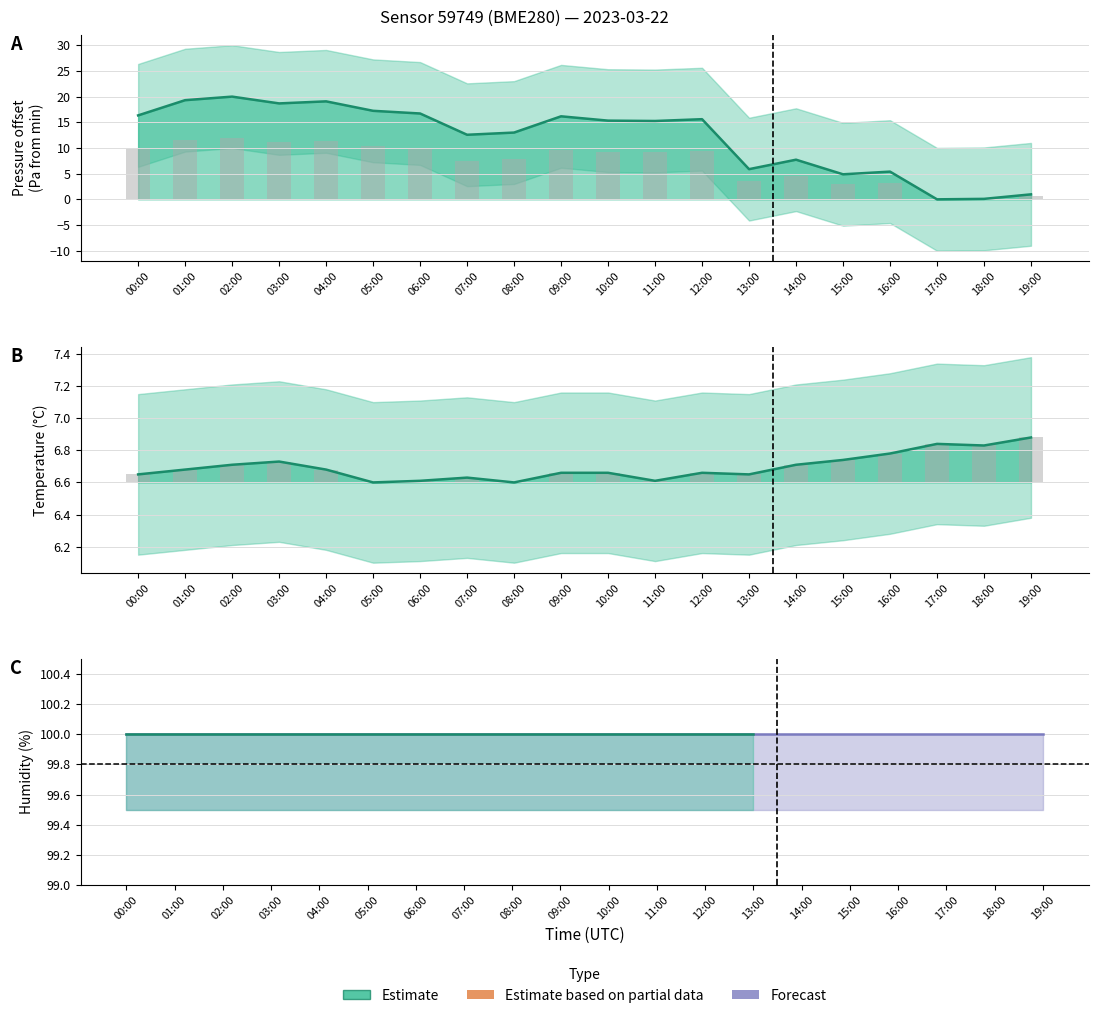

Reading right to left, transcribe all the data shown in this chart.

pressure: 19:00=1.0	18:00=0.1	17:00=0.0	16:00=5.4	15:00=4.9	14:00=7.7	13:00=5.9	12:00=15.6	11:00=15.2	10:00=15.3	09:00=16.1	08:00=13.0	07:00=12.6	06:00=16.7	05:00=17.2	04:00=19.1	03:00=18.7	02:00=20.0	01:00=19.3	00:00=16.3
temperature: 19:00=6.9	18:00=6.8	17:00=6.8	16:00=6.8	15:00=6.7	14:00=6.7	13:00=6.7	12:00=6.7	11:00=6.6	10:00=6.7	09:00=6.7	08:00=6.6	07:00=6.6	06:00=6.6	05:00=6.6	04:00=6.7	03:00=6.7	02:00=6.7	01:00=6.7	00:00=6.7
humidity: 19:00=100.0	18:00=100.0	17:00=100.0	16:00=100.0	15:00=100.0	14:00=100.0	13:00=100.0	12:00=100.0	11:00=100.0	10:00=100.0	09:00=100.0	08:00=100.0	07:00=100.0	06:00=100.0	05:00=100.0	04:00=100.0	03:00=100.0	02:00=100.0	01:00=100.0	00:00=100.0